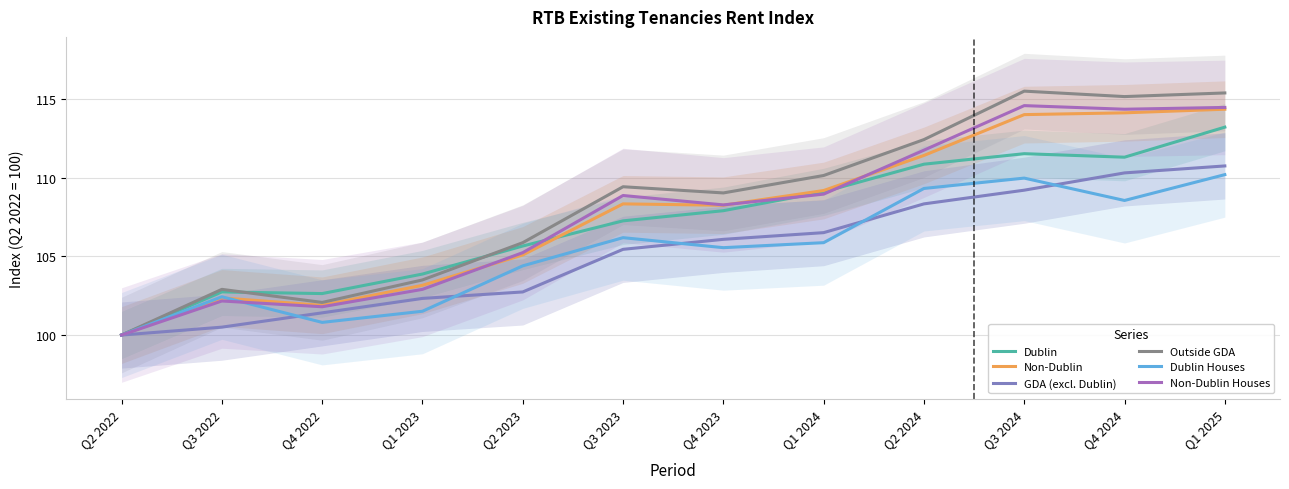

Where is Dublin Houses nearest to the value 105?

Q4 2023